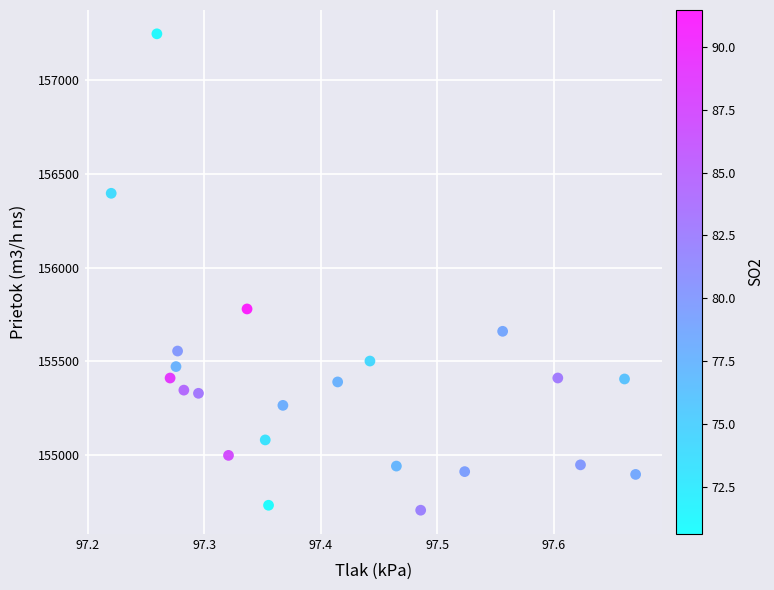

What is the range of X values (max minus min)?

0.5